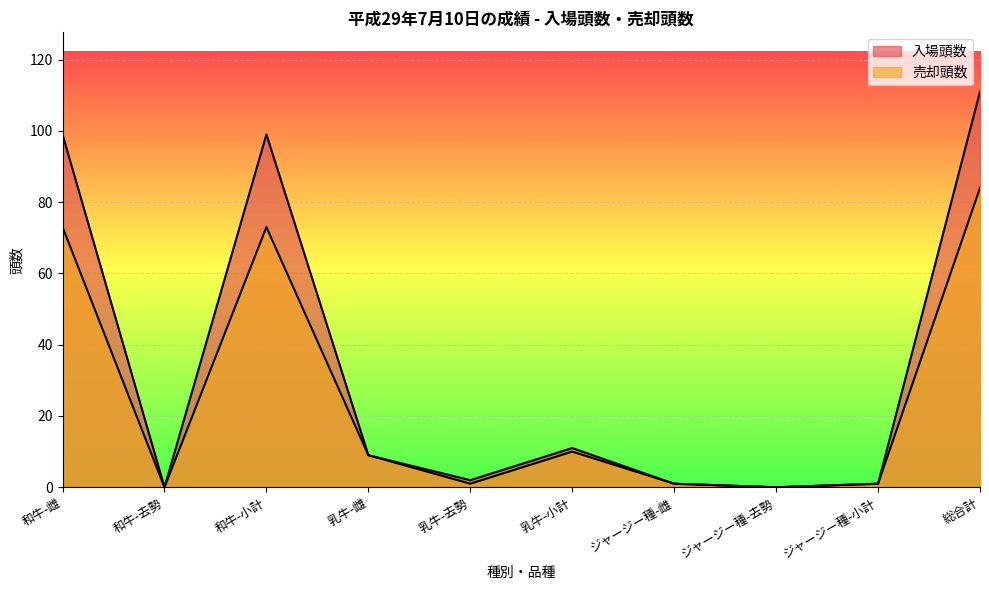

At which category does 売却頭数 reach its first local peak?

和牛-小計